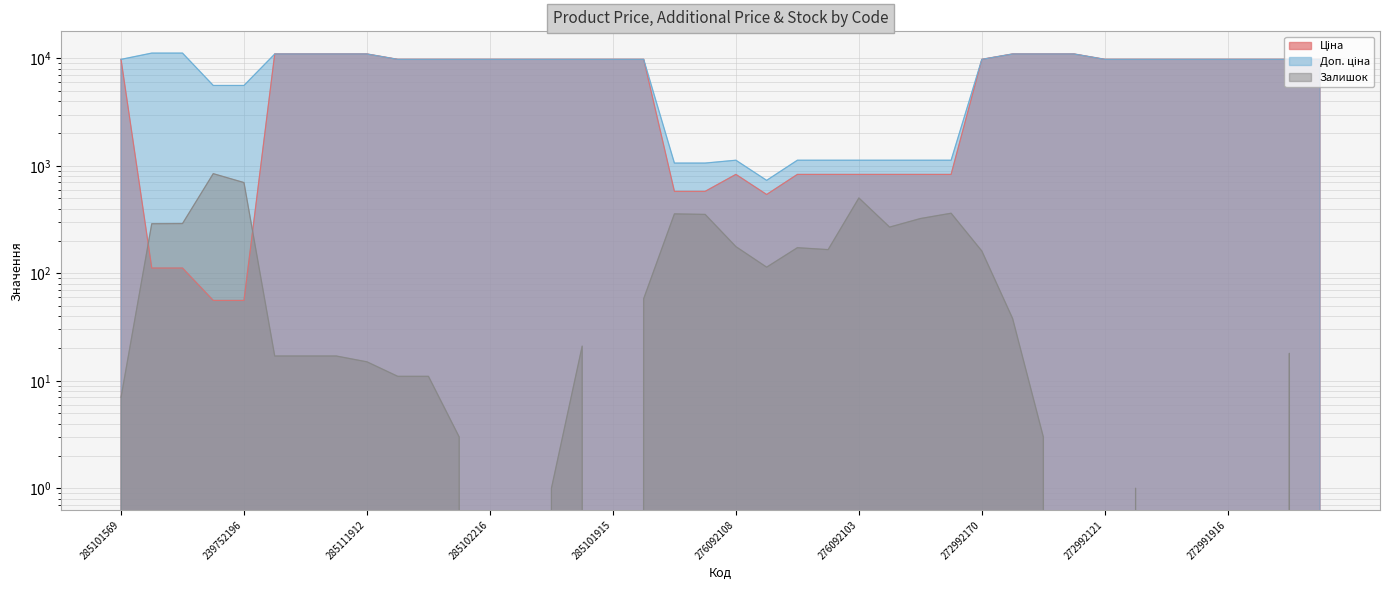

List the labels in order of Доп. ціна value, smallest first.

276092107, 271712228, 271712227, 276092108, 276092105, 276092104, 276092103, 276092035, 276092109, 276092106, 239752197, 239752196, 285101569, 285102221, 285102219, 285102218, 285102216, 285102120, 285102044, 285101916, 285101915, 285101913, 272992170, 272992121, 272992120, 272992030, 272991917, 272991916, 272991915, 272991914, 272991913, 285112220, 285112217, 285111961, 285111912, 273001960, 273001939, 273001918, 239792197, 239792196